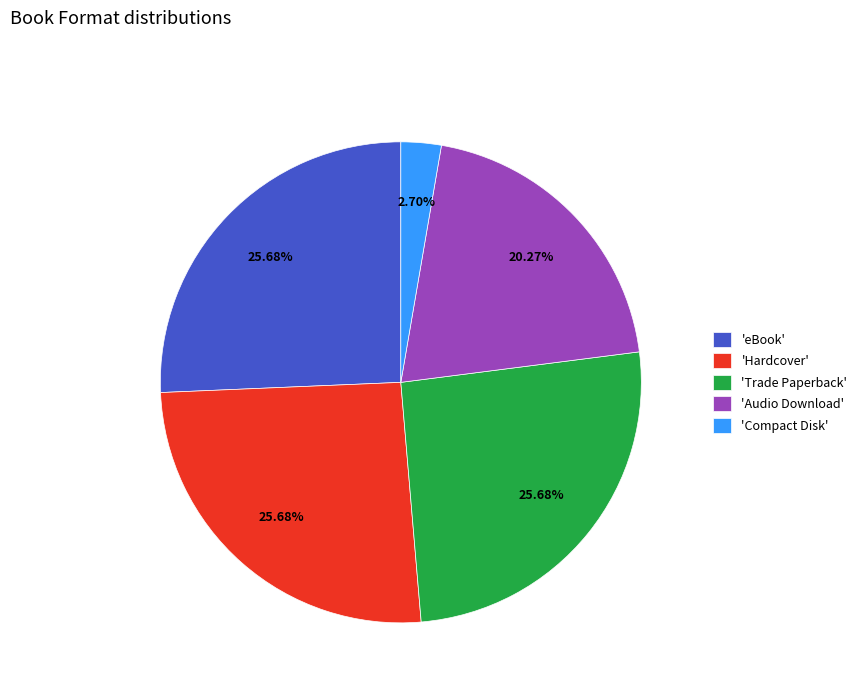

Is there any slice that represents more than half of the pie?

No